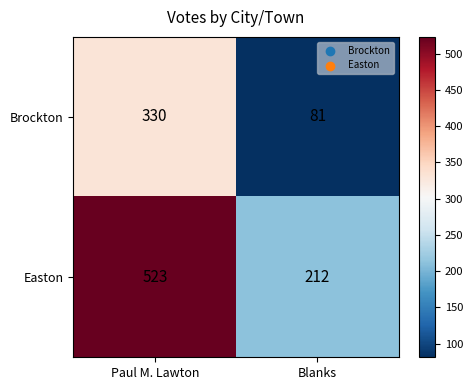

Reading right to left, what are all the values shown in this chart?

Brockton: 81	330
Easton: 212	523